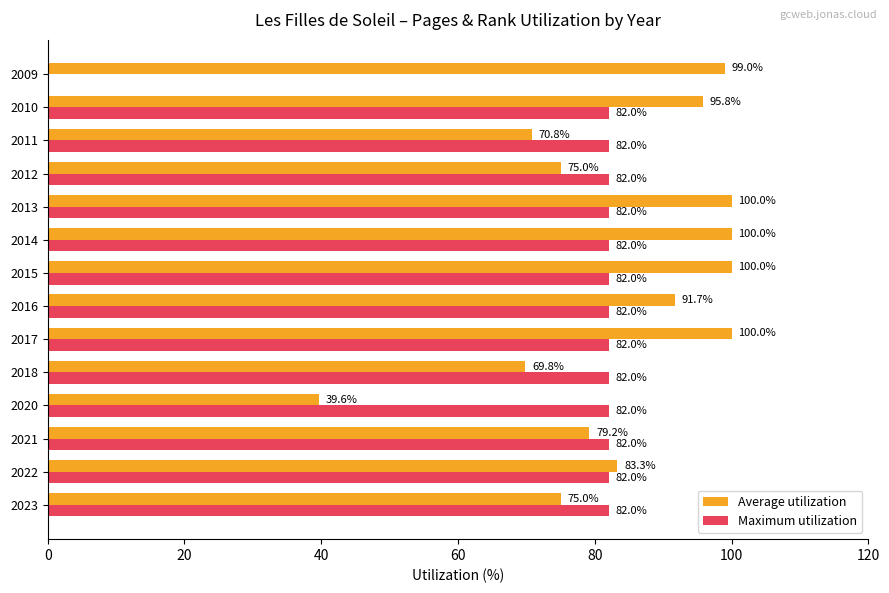

Read the Maximum utilization value at 2021.

82.0